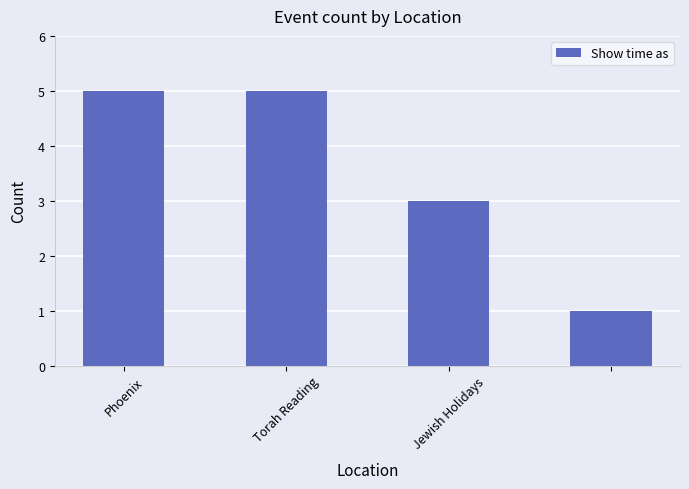

What is the value of the 3rd bar from the left?

3